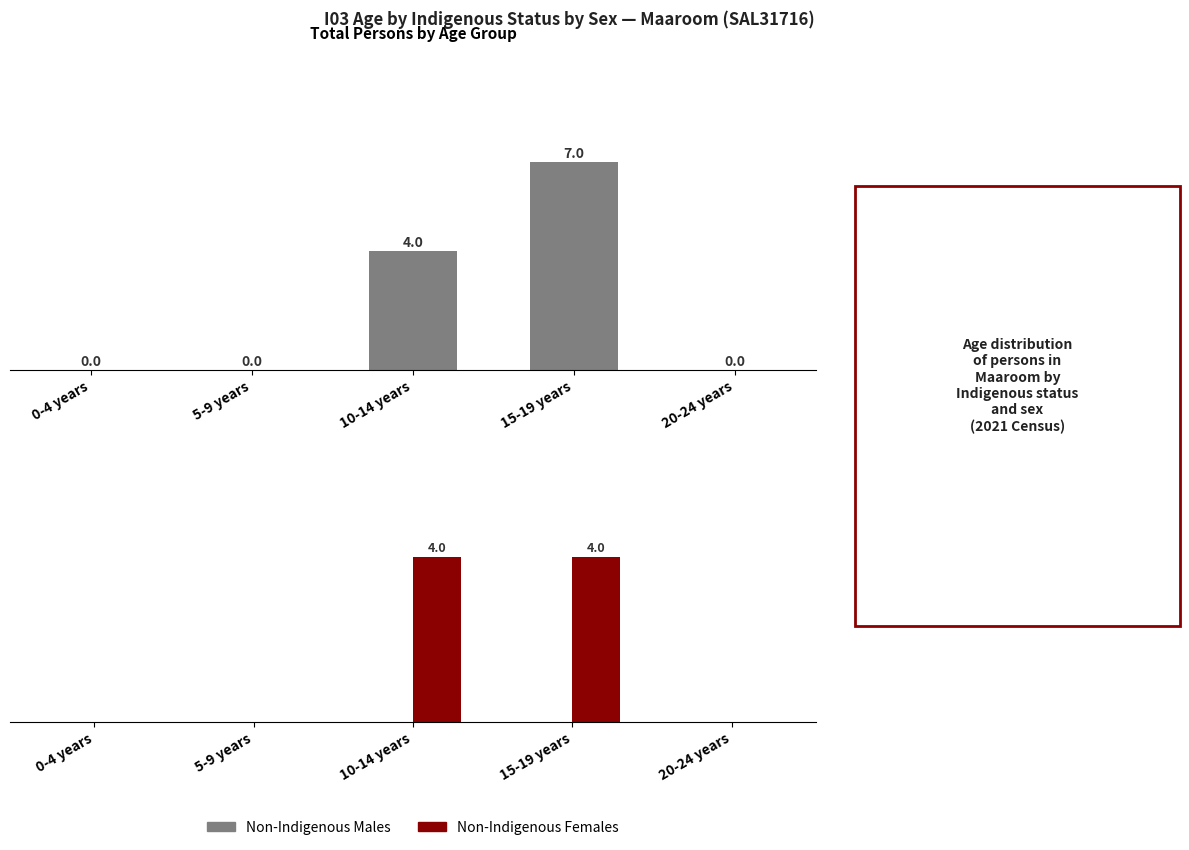

Between 10-14 years and 20-24 years, which is larger?

10-14 years